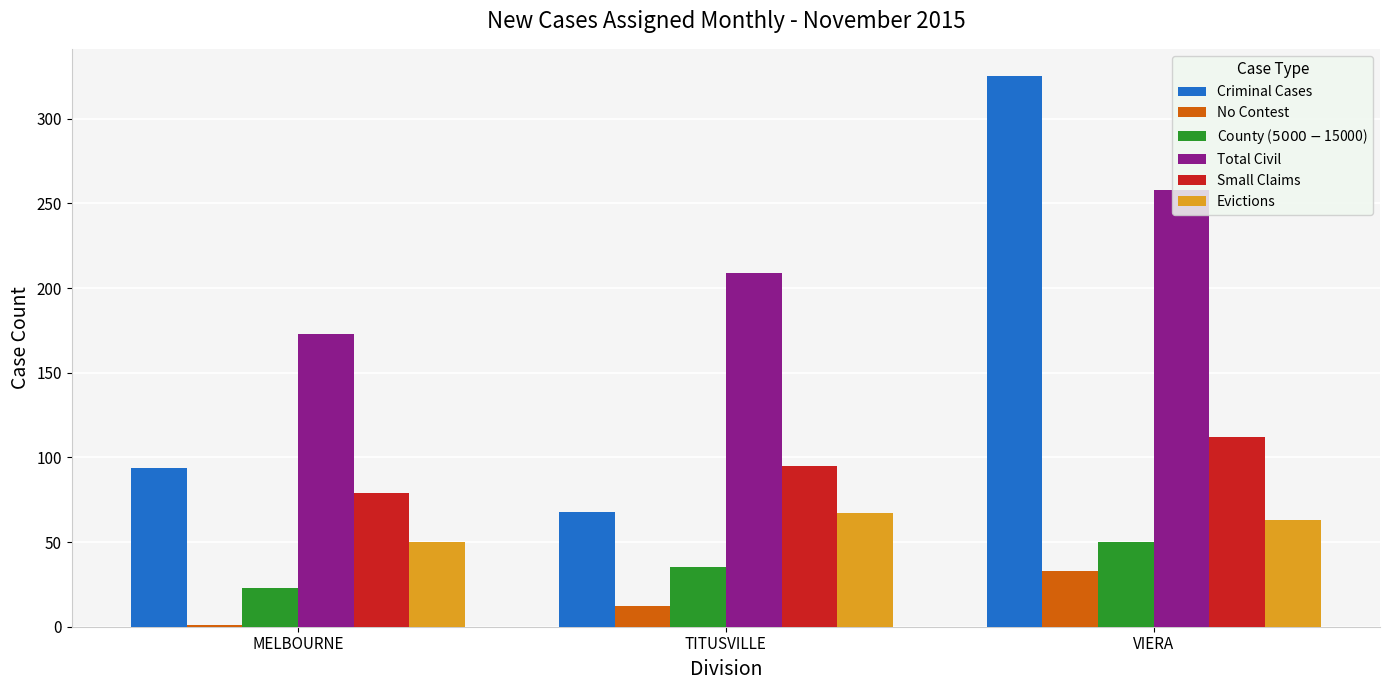

What value does the Total Civil series have at TITUSVILLE?

209